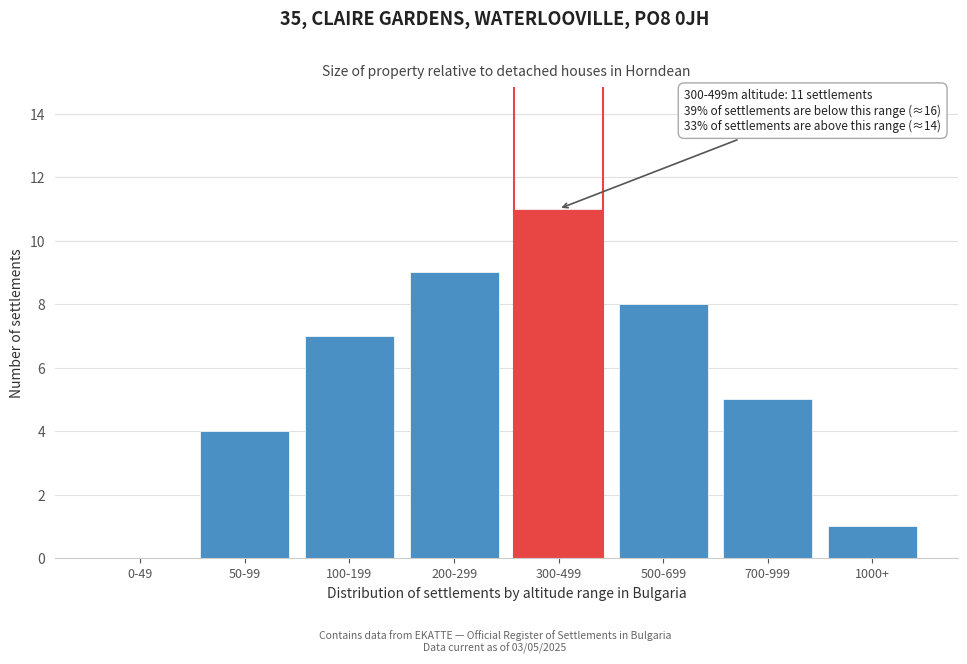

Reading left to right, transcribe all the data shown in this chart.

0-49=0	50-99=4	100-199=7	200-299=9	300-499=11	500-699=8	700-999=5	1000+=1